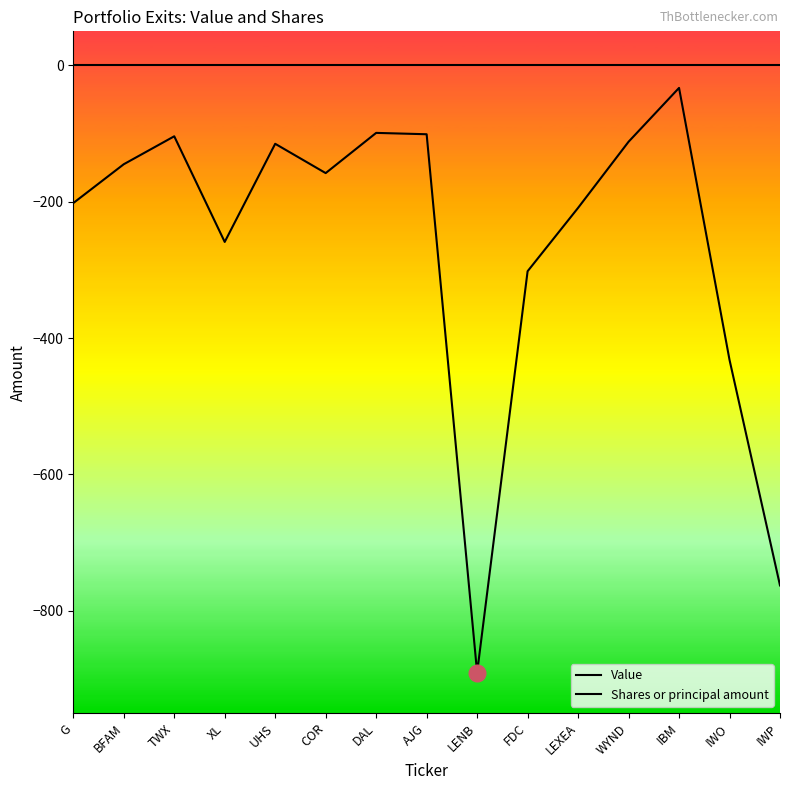

True or false: Shares or principal amount and Value intersect in this chart.

False